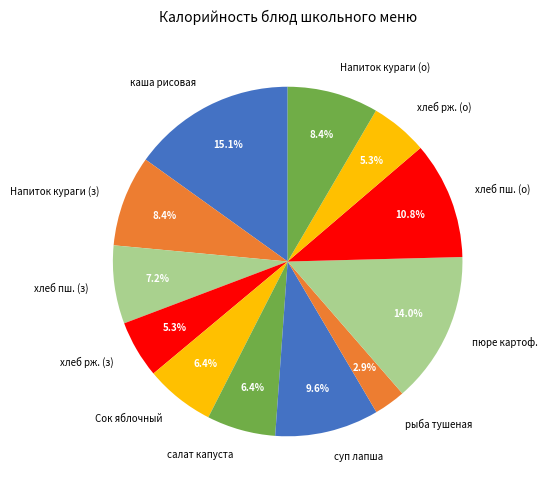

Which category has the biggest portion of the pie?

каша рисовая